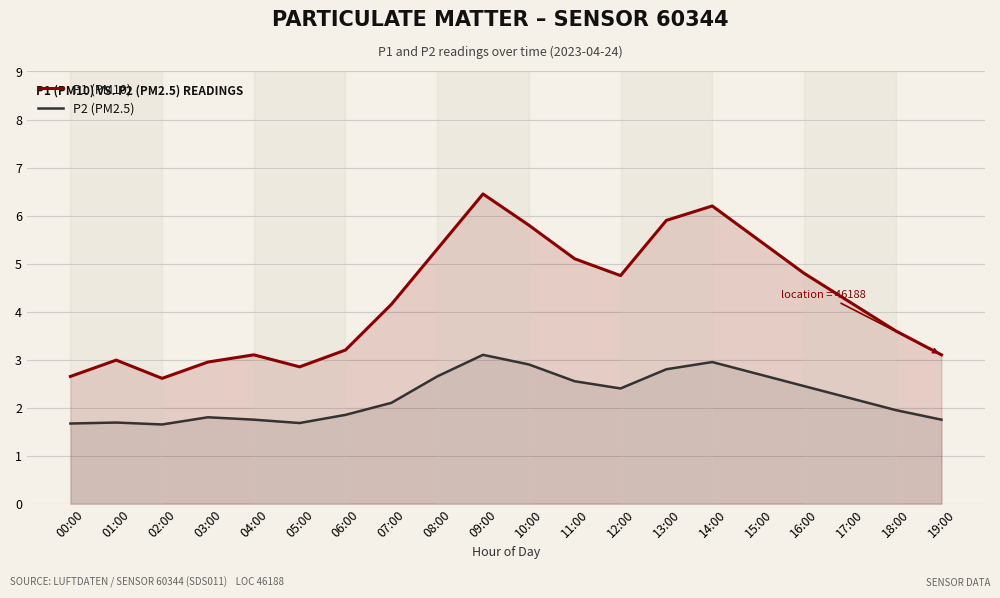

True or false: P2 (PM2.5) and P1 (PM10) cross at least once.

False